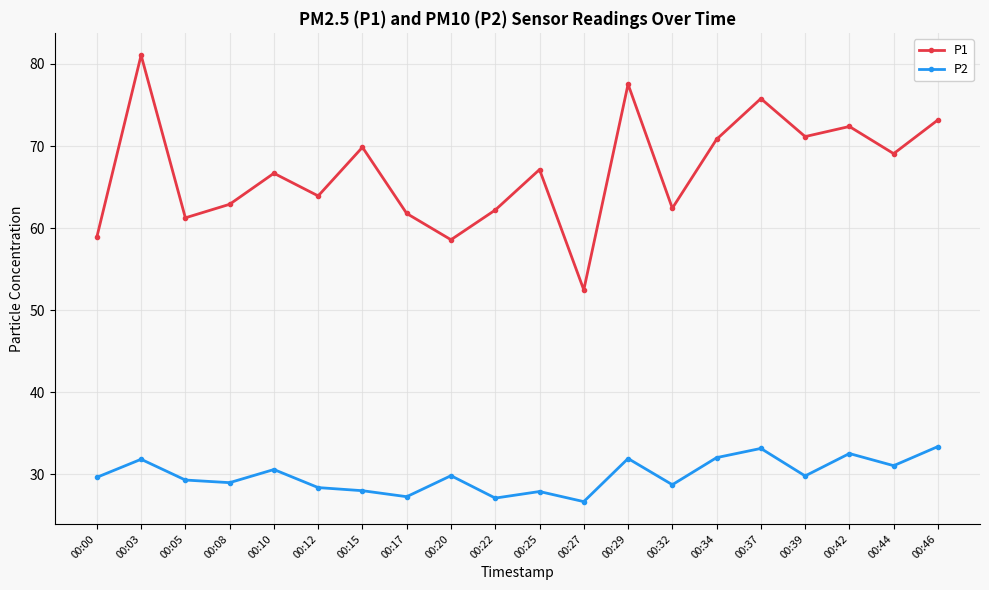

How many lines are shown in the chart?

2